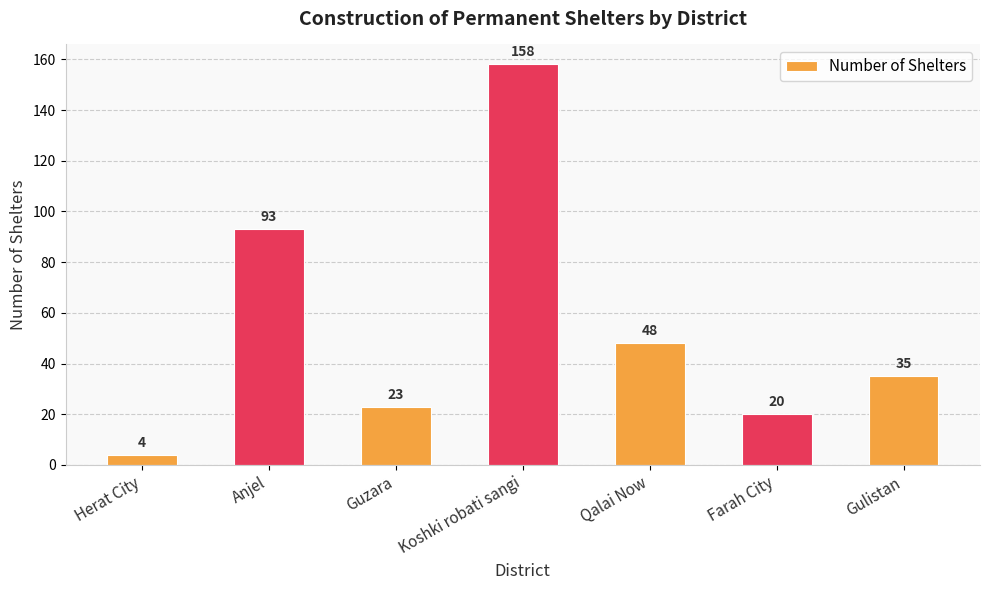

List the labels in order of value, smallest first.

Herat City, Farah City, Guzara, Gulistan, Qalai Now, Anjel, Koshki robati sangi